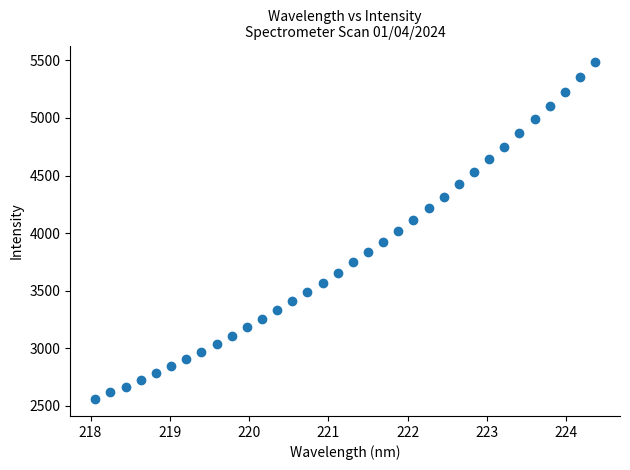

What is the range of X values (max minus min)?

6.3